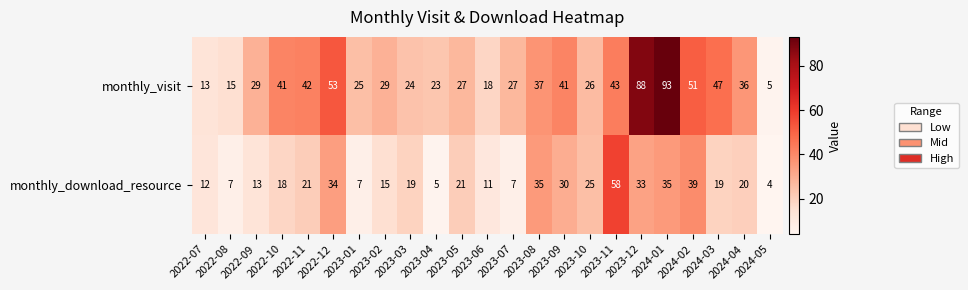

How many distinct data groups are displayed?

2